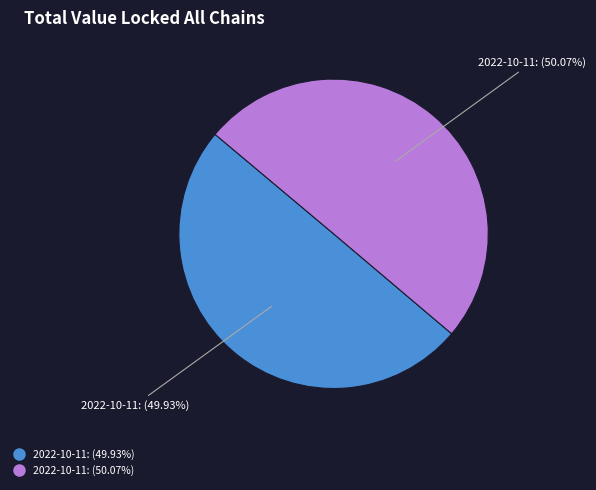

Does any single category account for the majority?

Yes